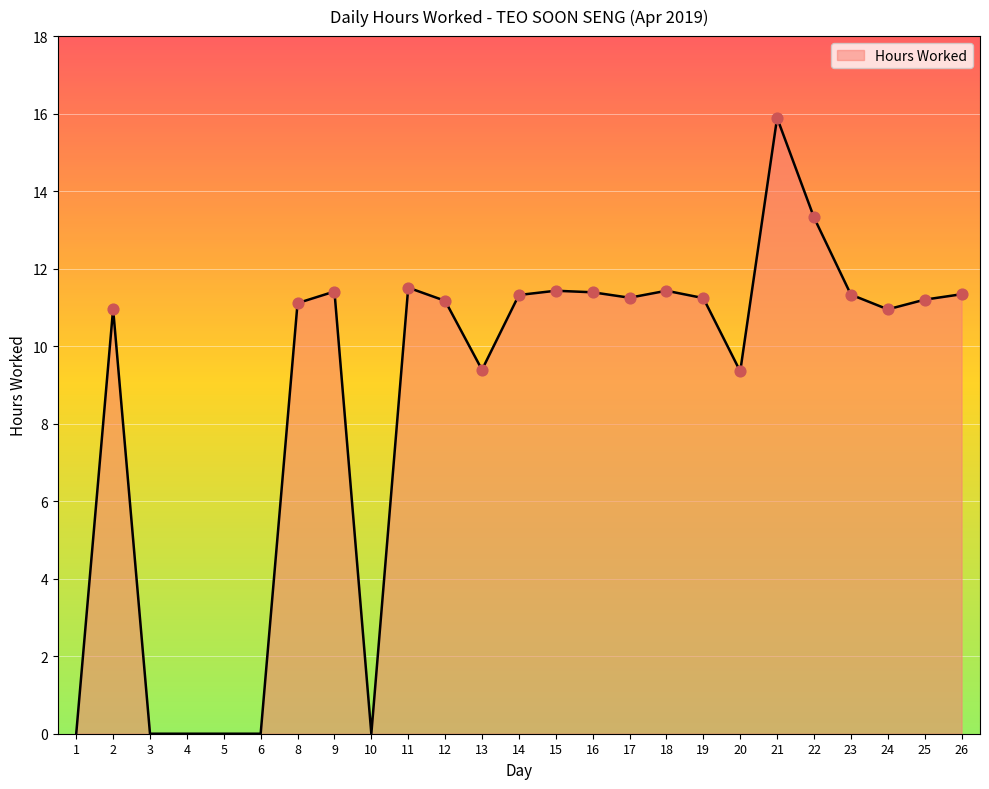

Between 16 and 12, which is larger?

16